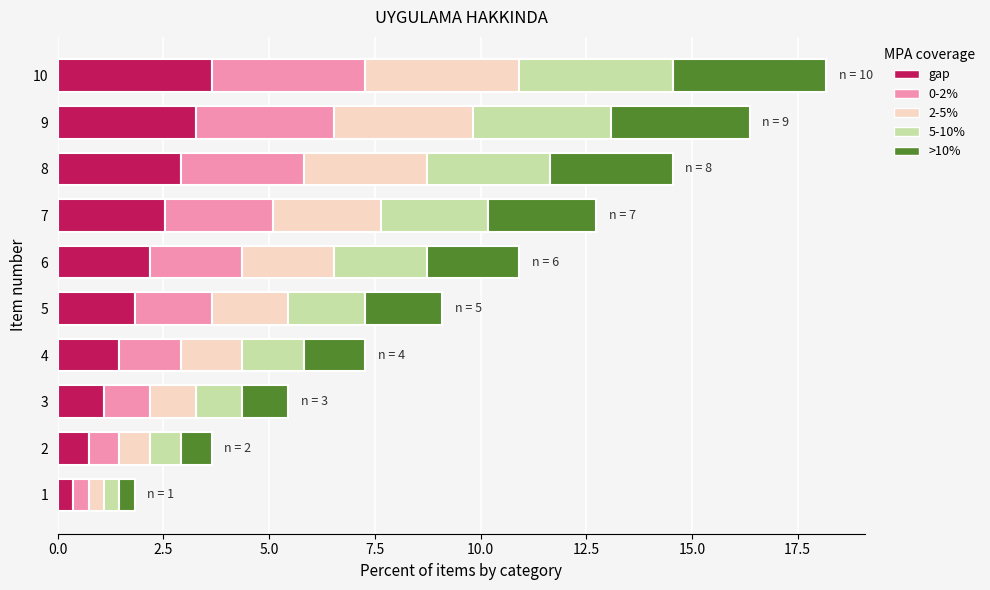

What is the total value across all series at 7?

12.7